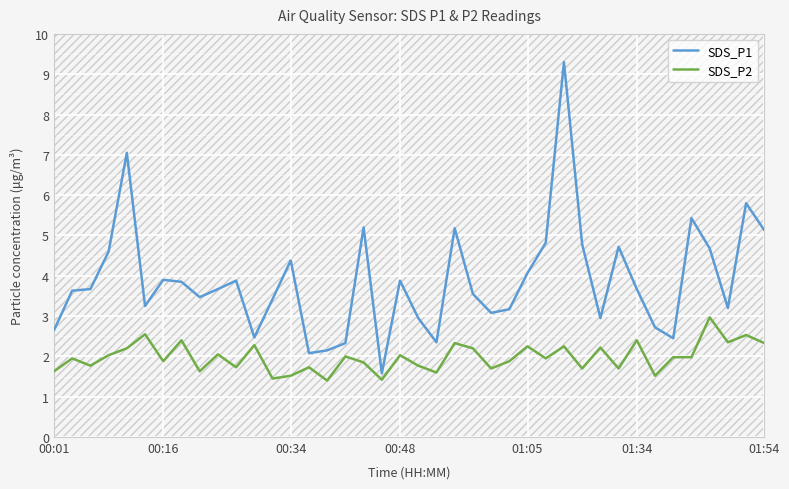

What is the sum of the SDS_P2 values at 17 and 30?

4.1